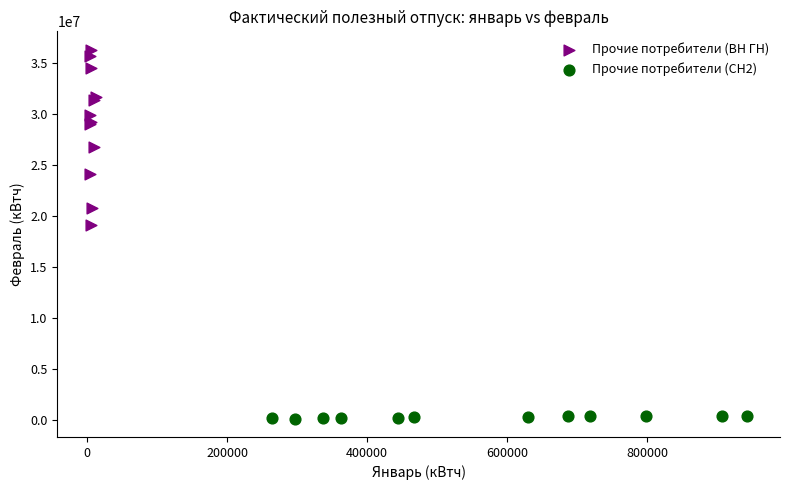

Which series has the largest Y range (max minus min)?

Прочие потребители (ВН ГН)